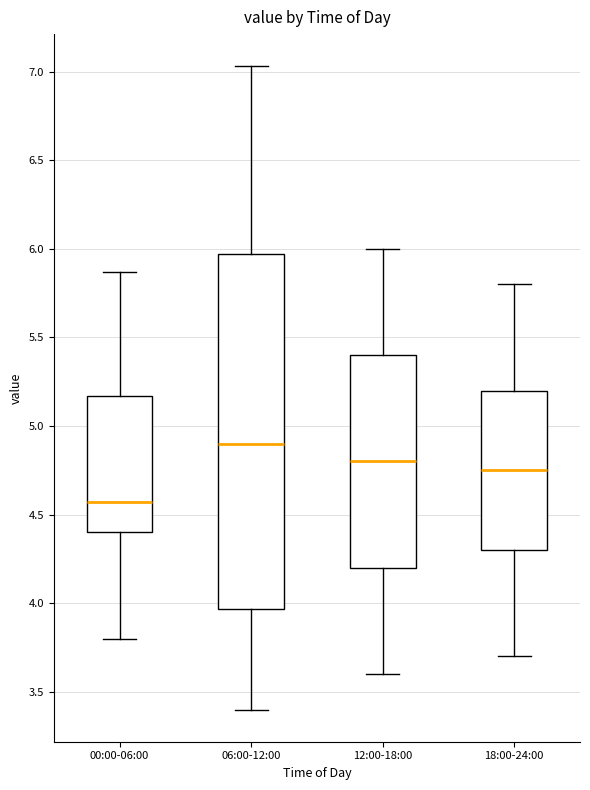

Which box has the highest median line?

06:00-12:00